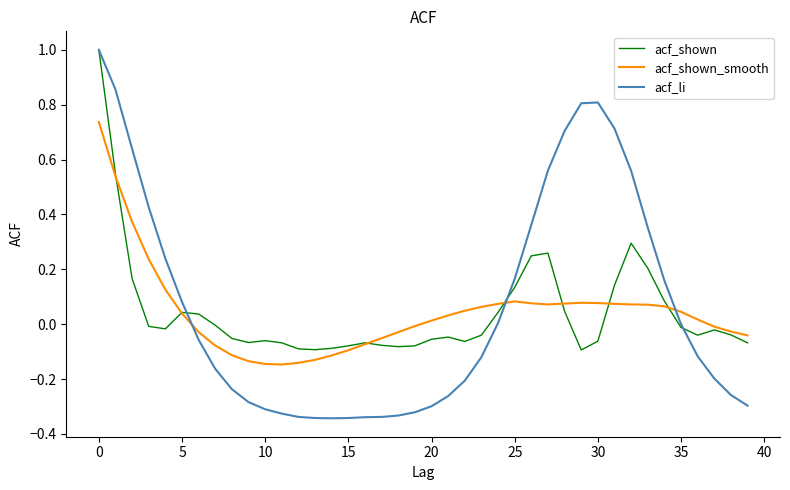

What are all the series names shown in the legend?

acf_shown, acf_shown_smooth, acf_li